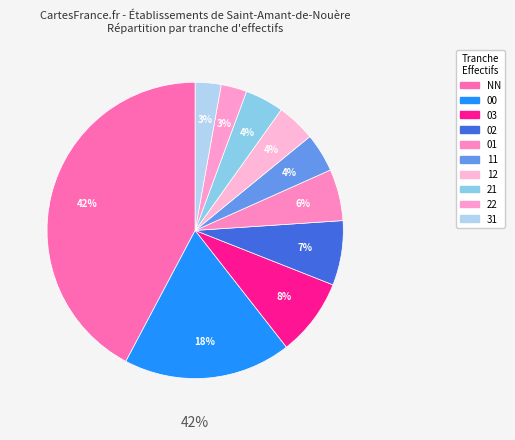

Between 21 and 31, which is larger?

21